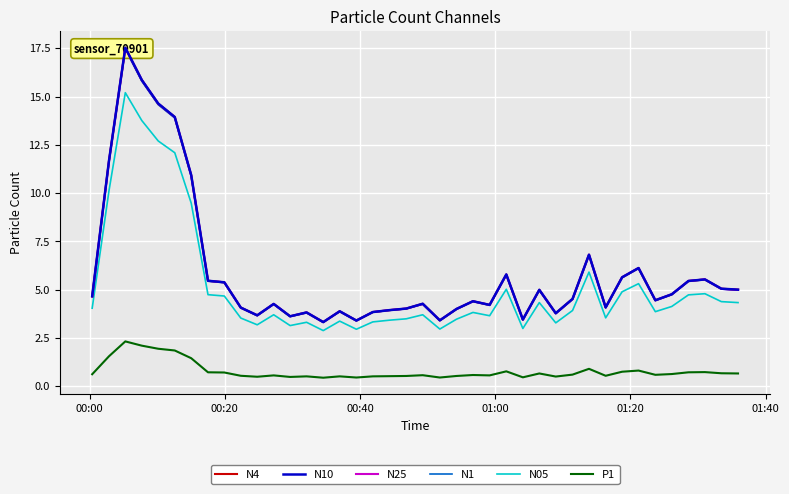

True or false: N05 and P1 cross at least once.

False